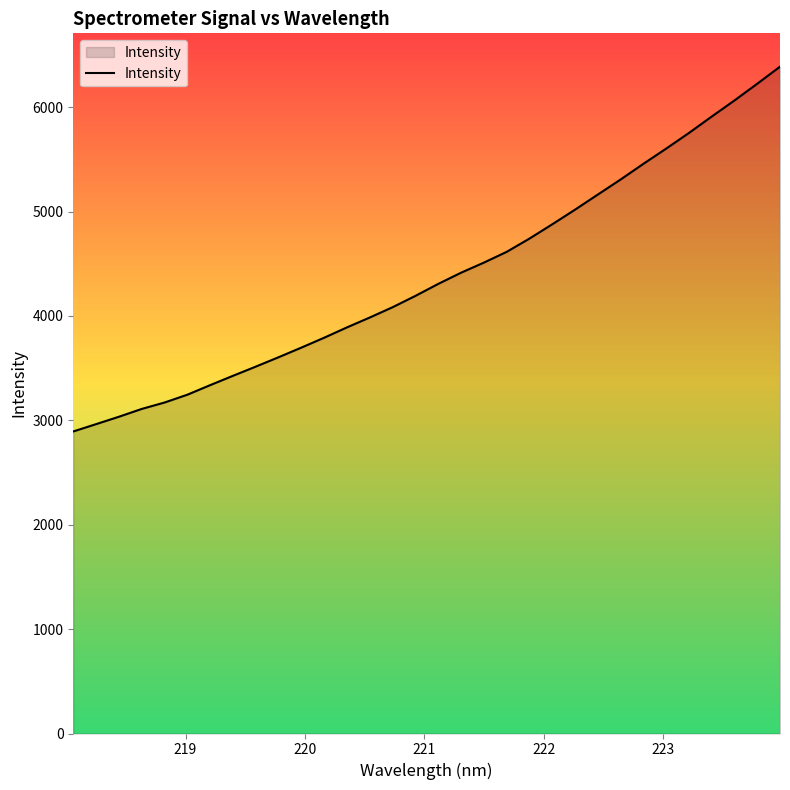

What is the difference between the maximum and minimum values?

3494.3